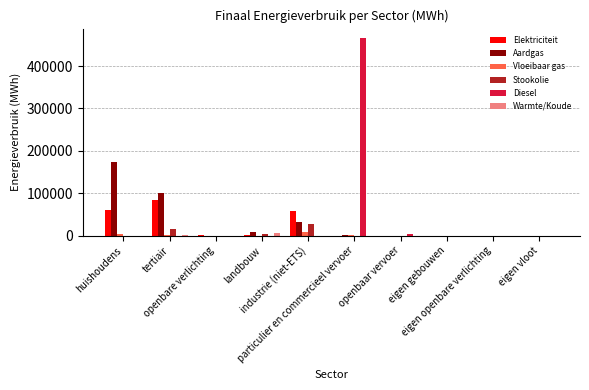

Which series changed the most between industrie (niet-ETS) and particulier en commercieel vervoer?

Diesel